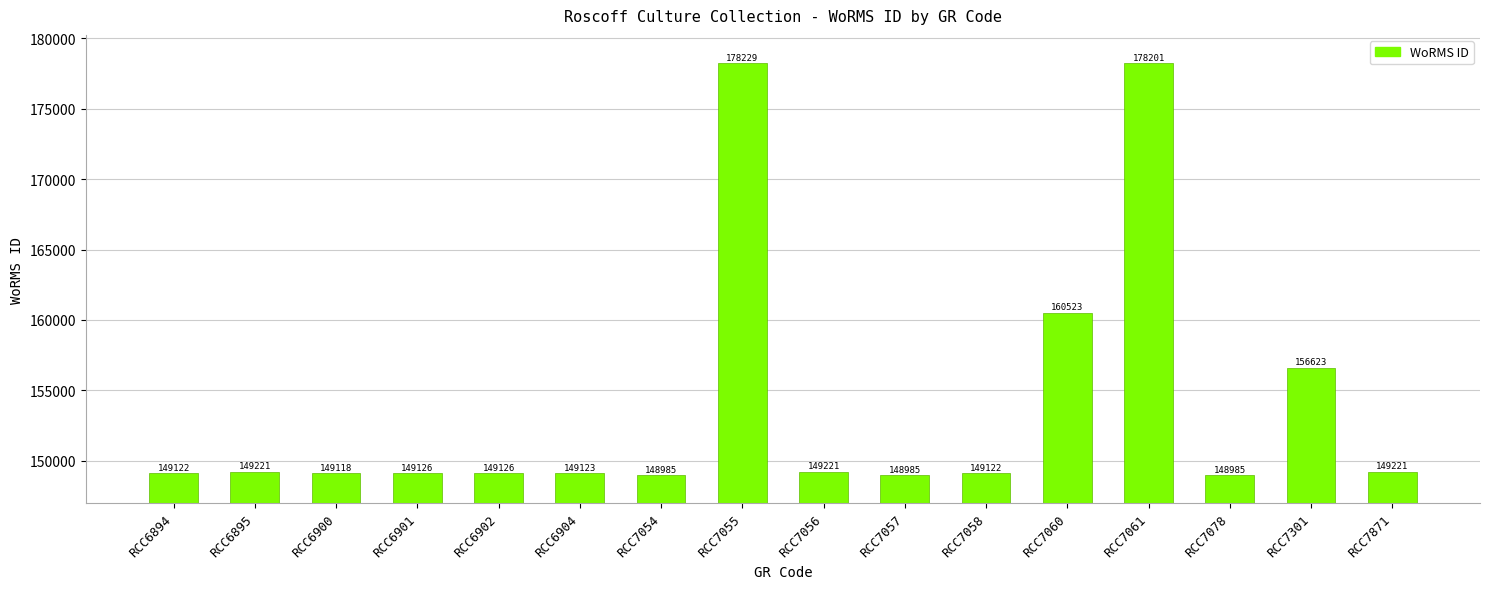

What is the value of the 1st bar from the left?

149122